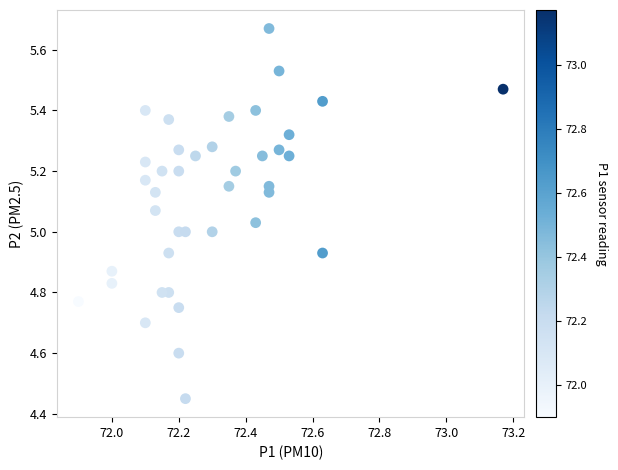

What is the range of Y values (max minus min)?

1.2